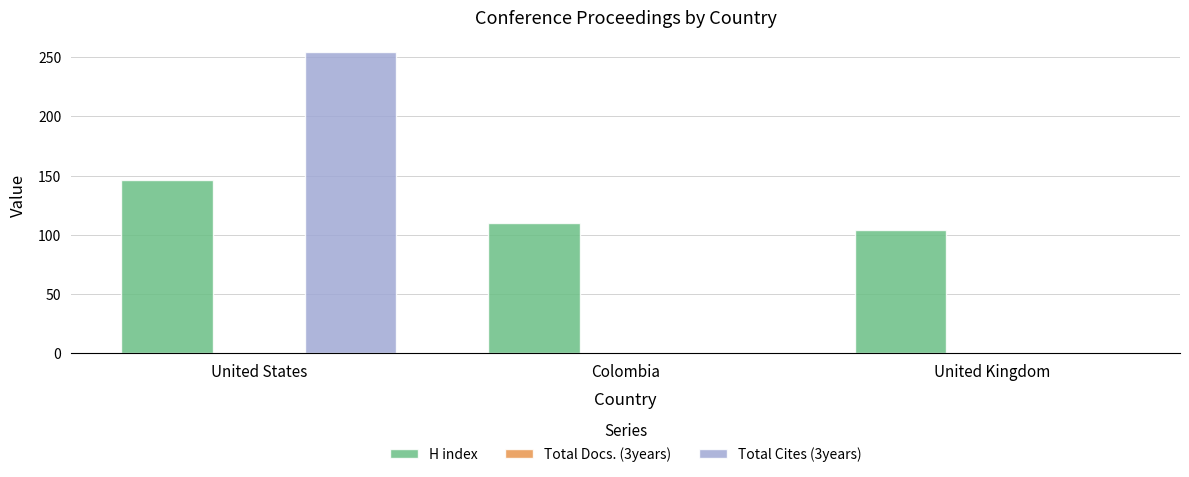

How many groups of bars are there?

3